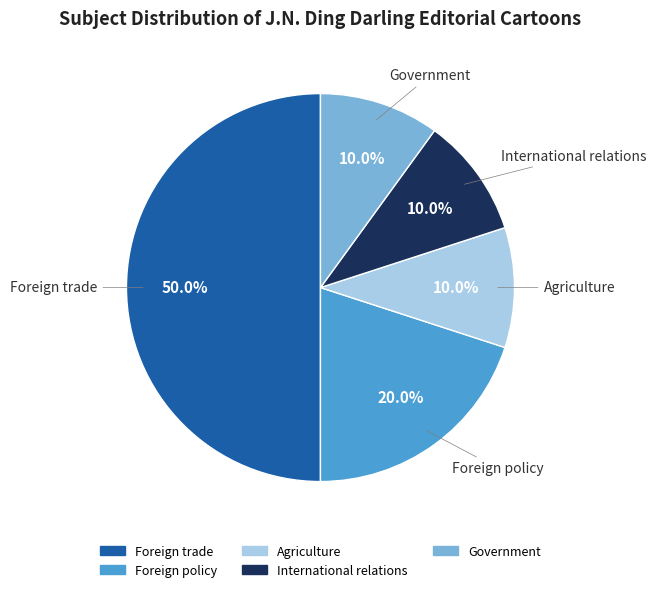

Which slice is the largest?

Foreign trade